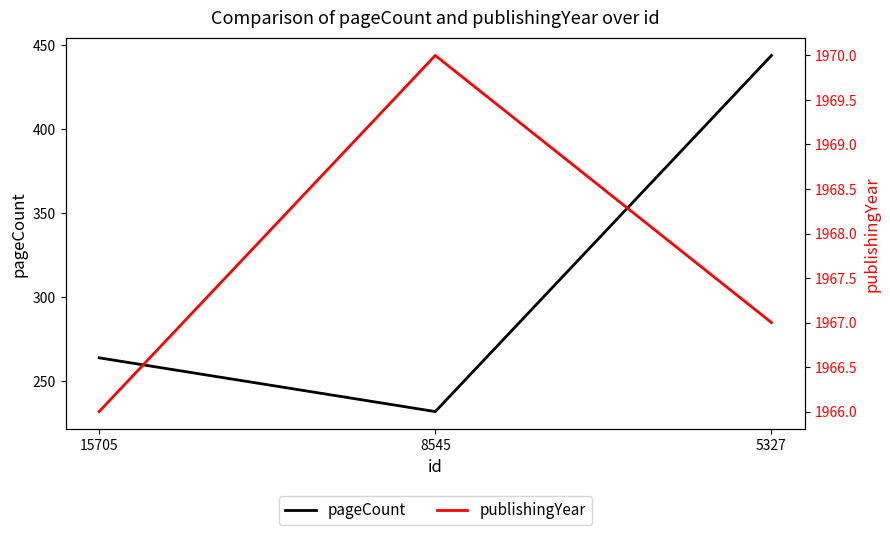

What is the difference between the maximum and second lowest values in the publishingYear series?

3